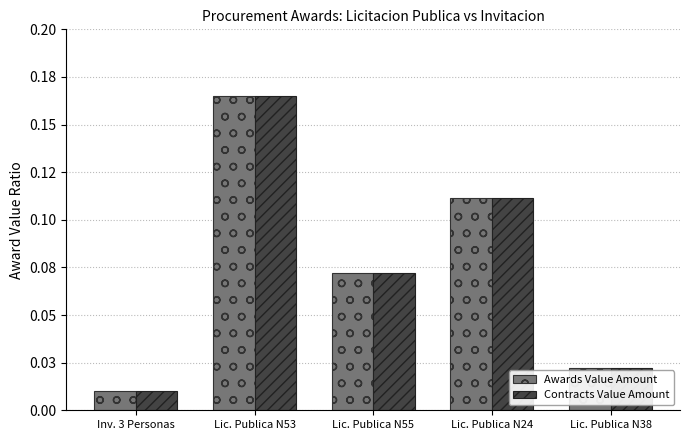

Which category has the lowest value in the Awards Value Amount series?

Inv. 3 Personas